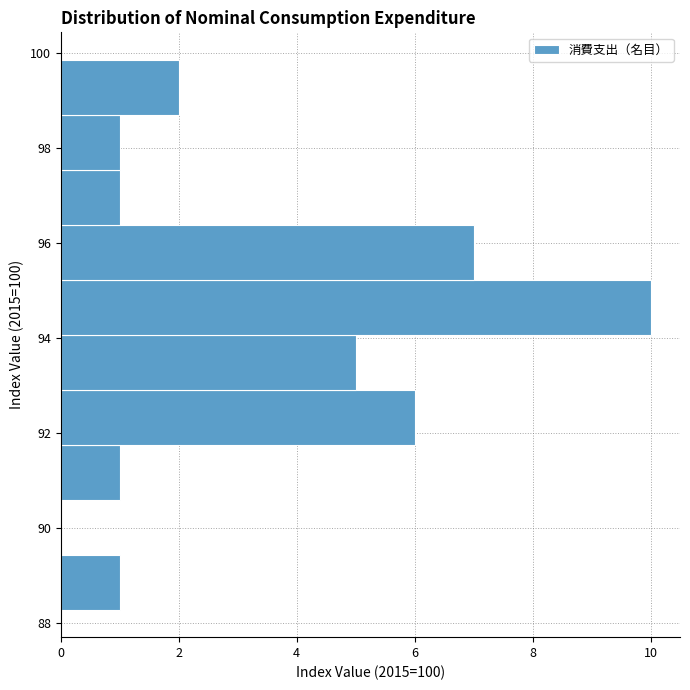

Which range on the y-axis has the longest bar?

94.0 to 95.2